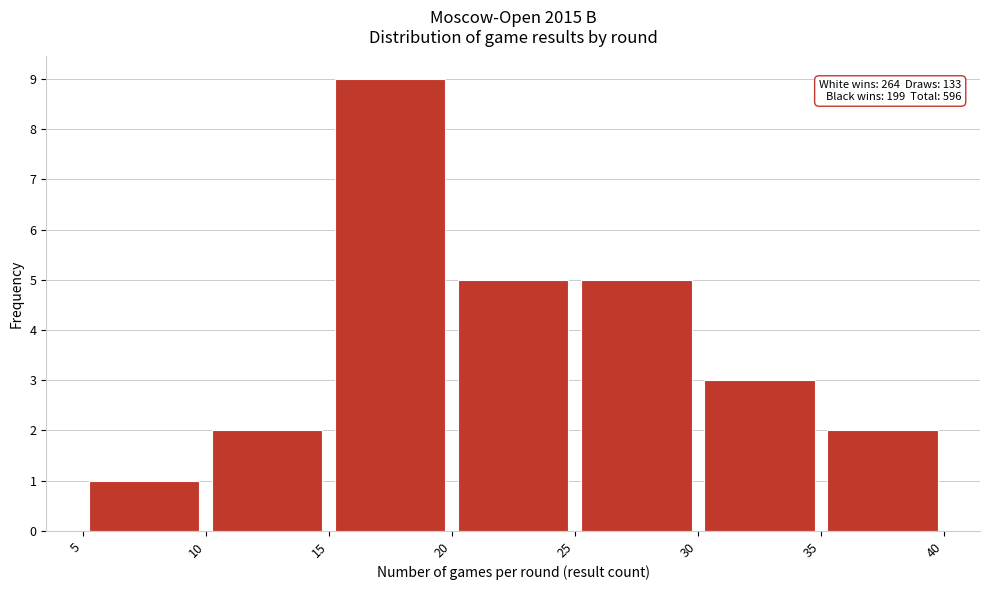

Over which range of the x-axis is the bar tallest?

15 to 20